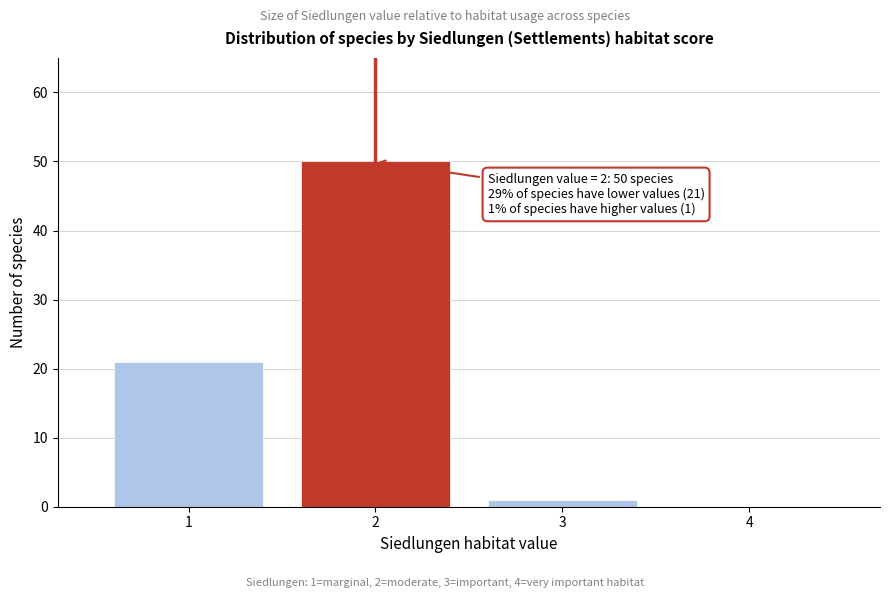

Which range on the x-axis has the tallest bar?

1.5 to 2.5